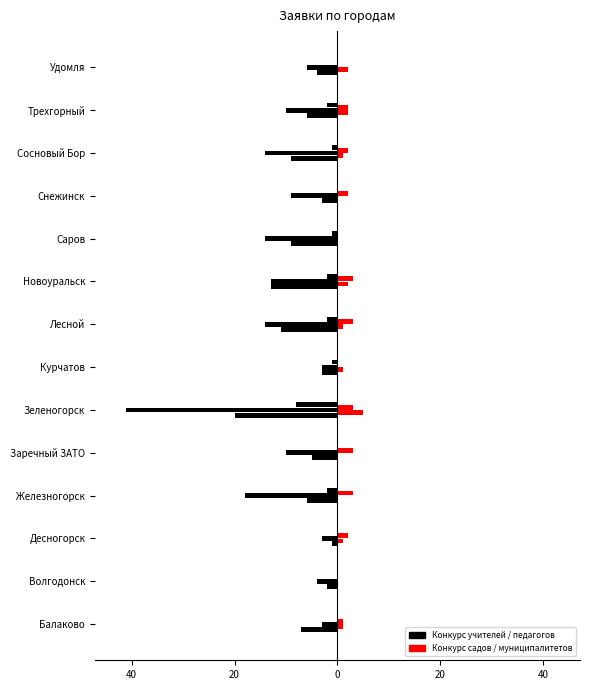

What is the maximum value for Конкурс детских садов?

5